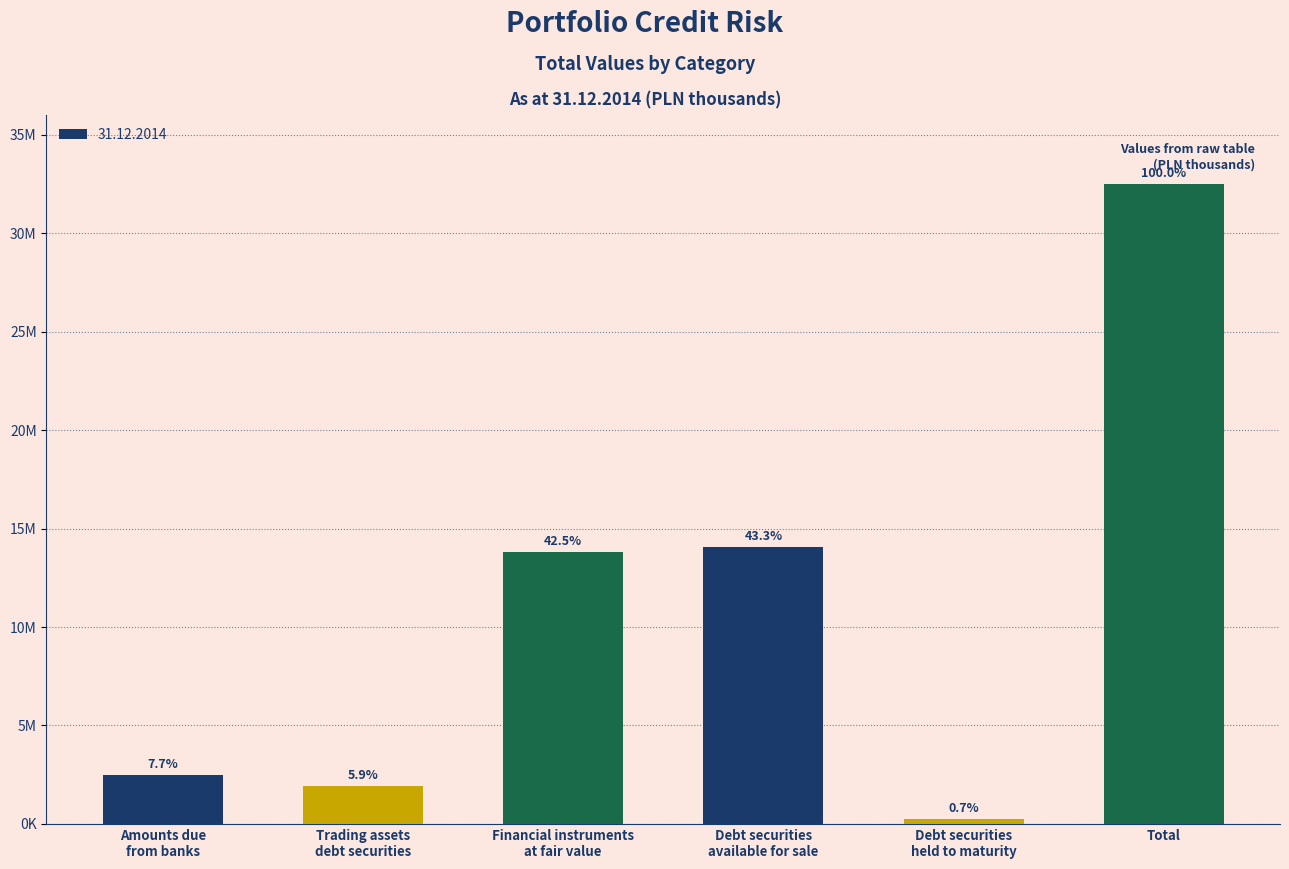

Does the chart contain any negative values?

No